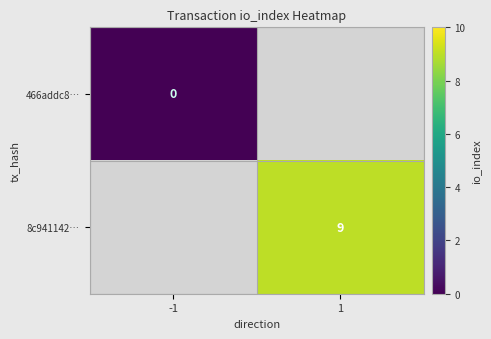

Which category has the lowest value in the 8c941142… series?

-1